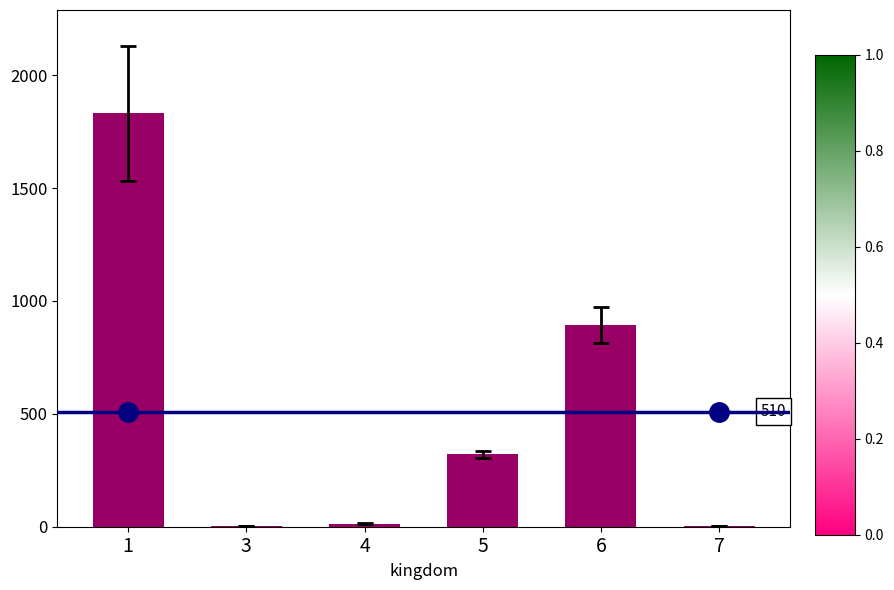

What is the change in value from 3 to 5?

+318